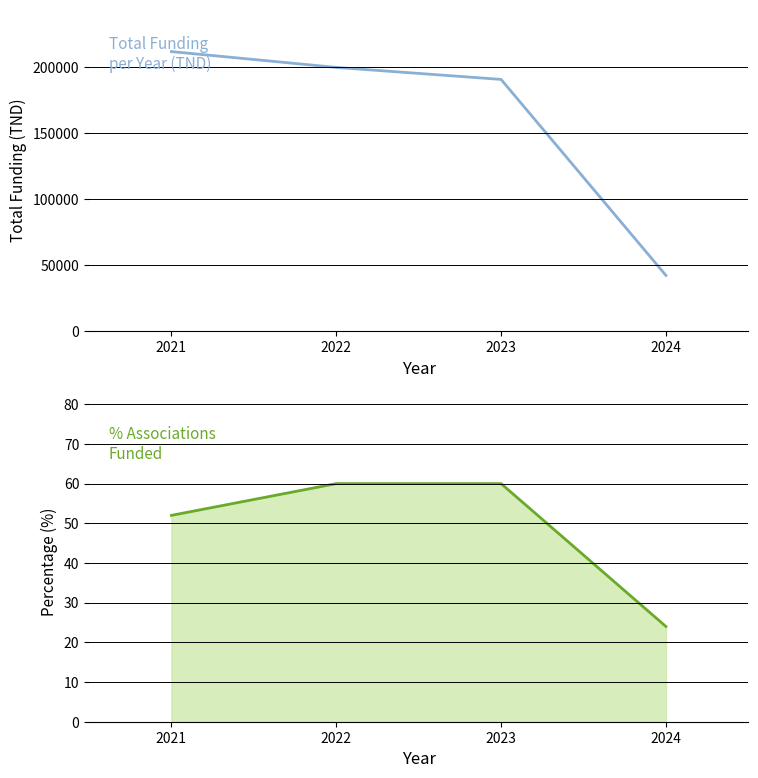

At 2024, list the series in order from smallest to largest.

% Associations Funded, Total Funding (TND)